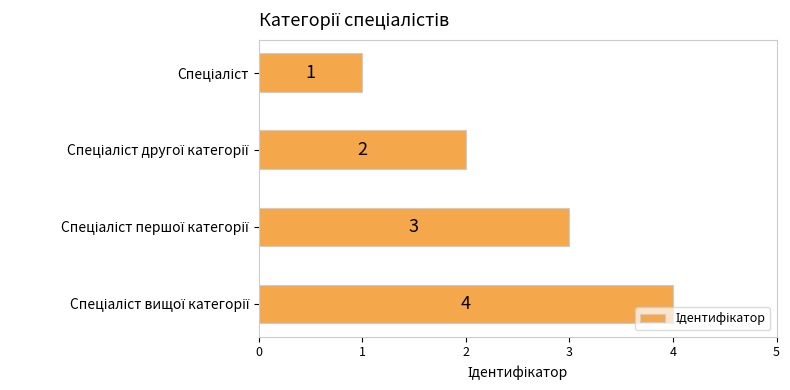

What is the value of the 3rd bar from the top?

3